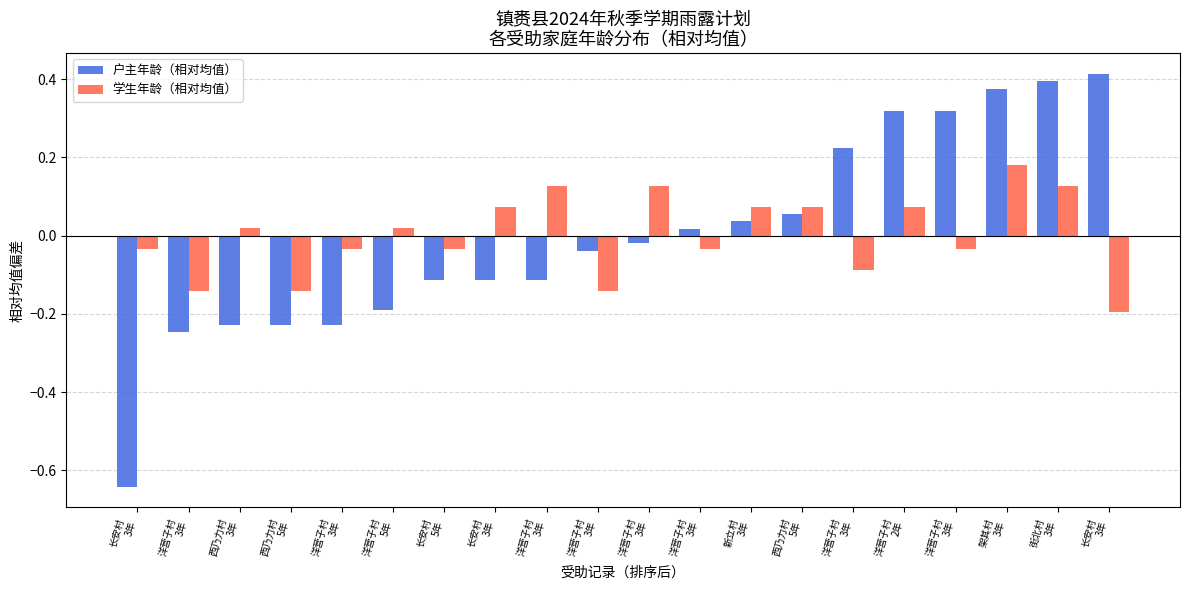

What are all the series names shown in the legend?

户主年龄（相对均值）, 学生年龄（相对均值）